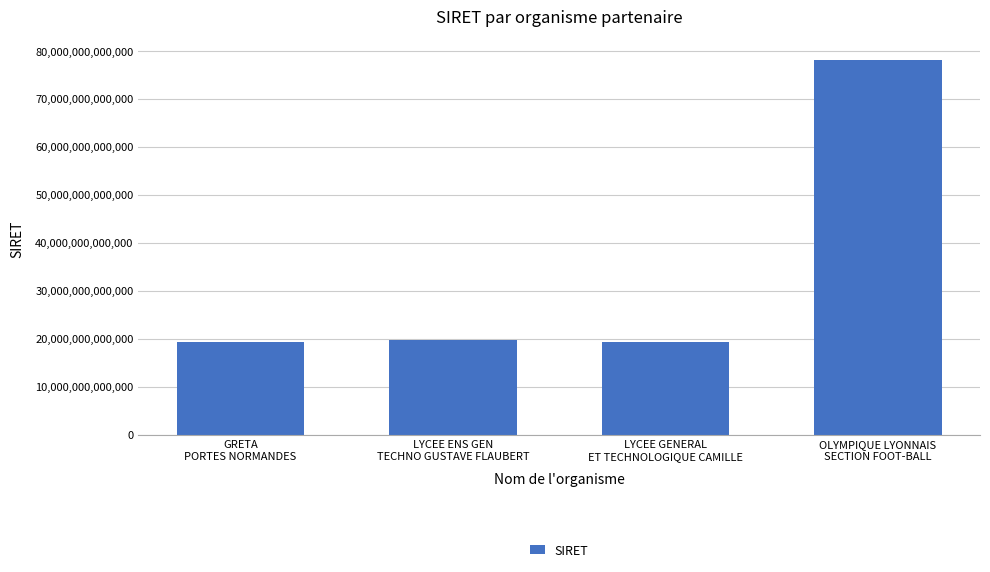

What is the minimum value shown in the chart?

19270016900027